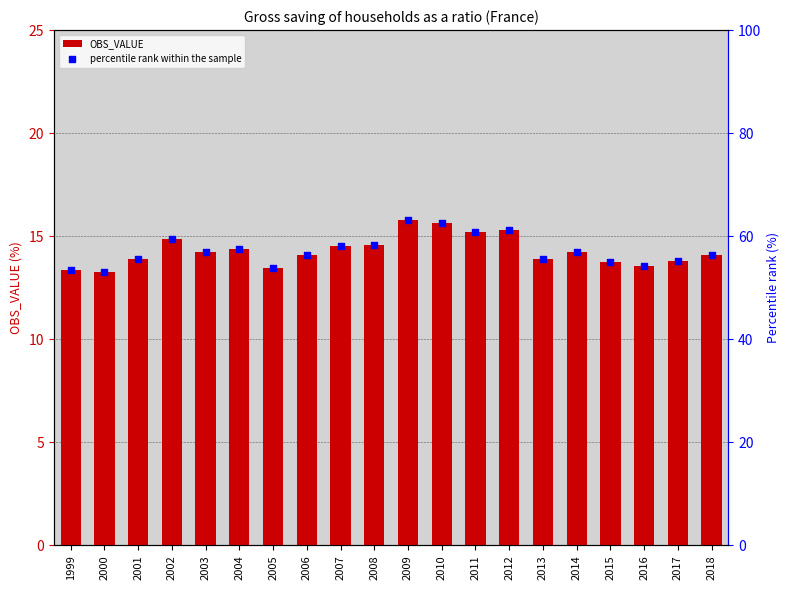

What are all the series names shown in the legend?

OBS_VALUE, percentile rank within the sample